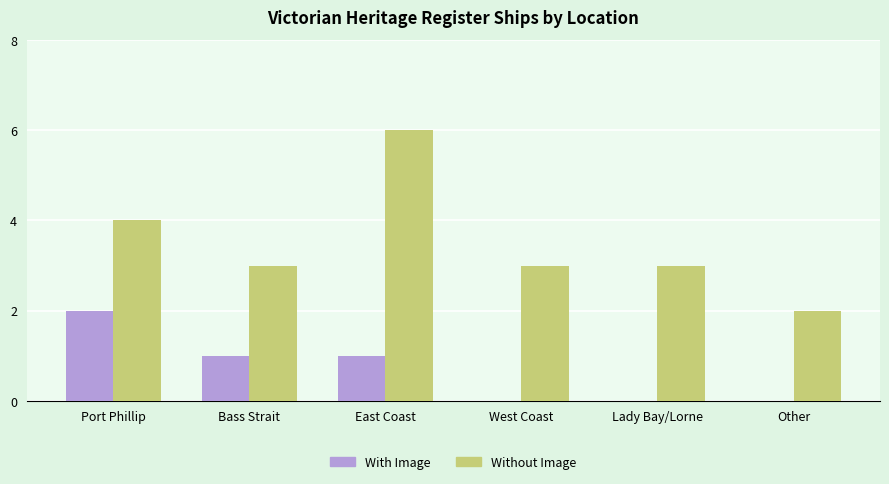

Is the value of Without Image at West Coast greater than the value of With Image at Bass Strait?

Yes